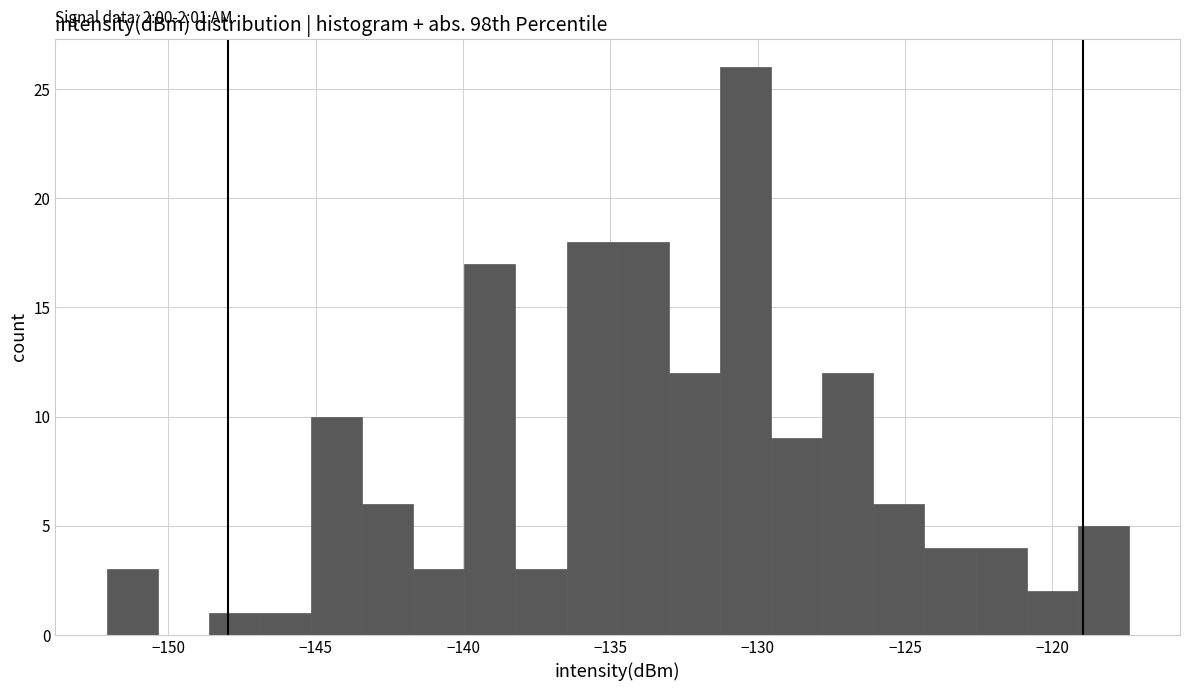

Read against the x-axis, roughly where is the centre of the tallest bar?

-130.5